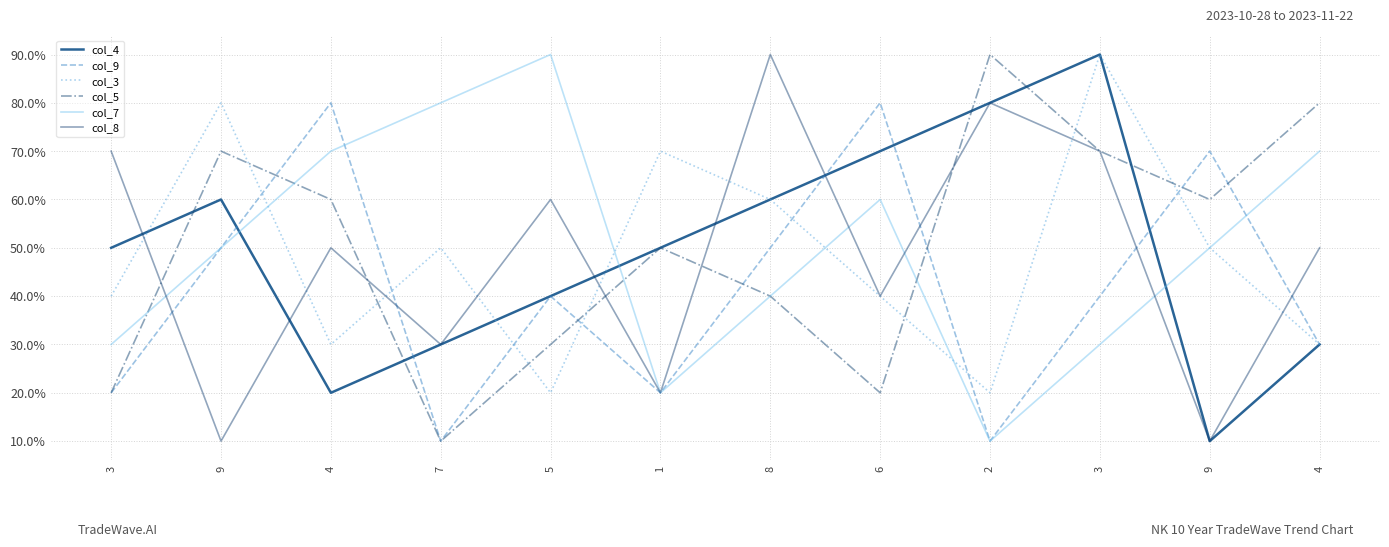

Does the chart display data point markers on the line(s)?

No